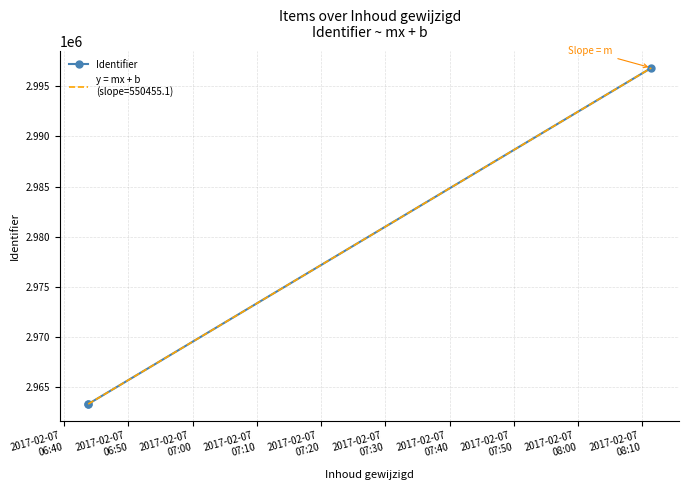

What is the approximate value at 2017-02-07
06:40, to the nearest 100?

2963300